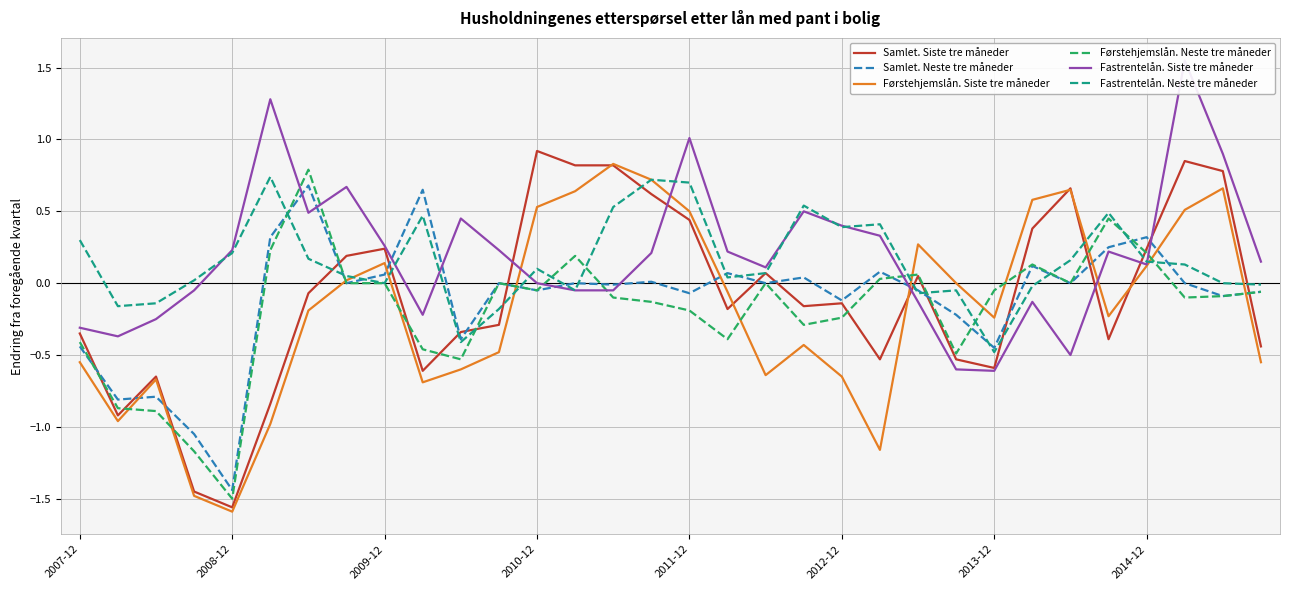

True or false: Førstehjemslån. Neste tre måneder has more than 2 points higher than both neighbors.

True